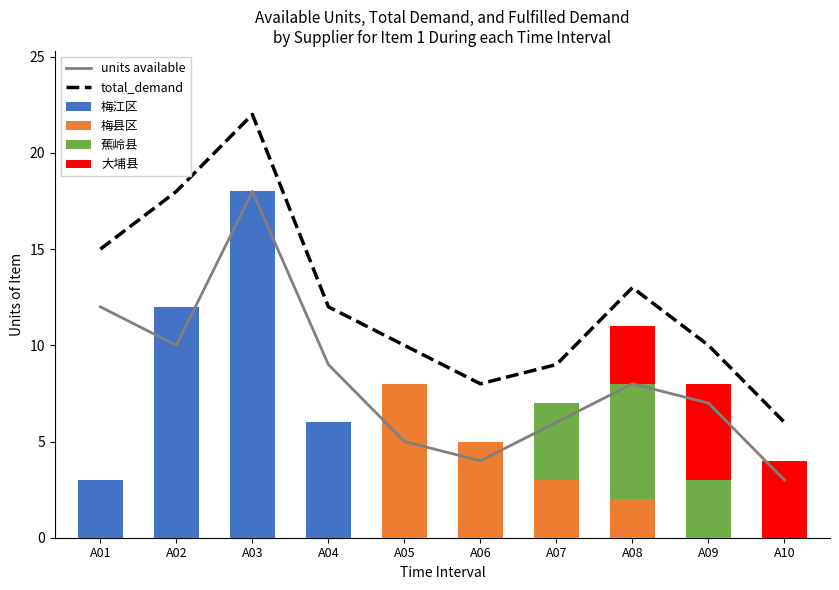

What is the value of the 梅县区 bar at the 5th from the left?

8